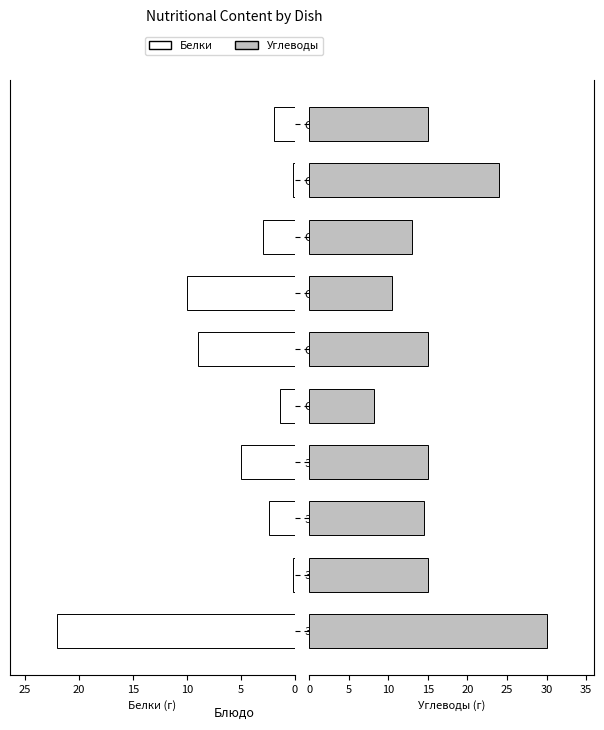

What position from the right is Обед (компот)?

2